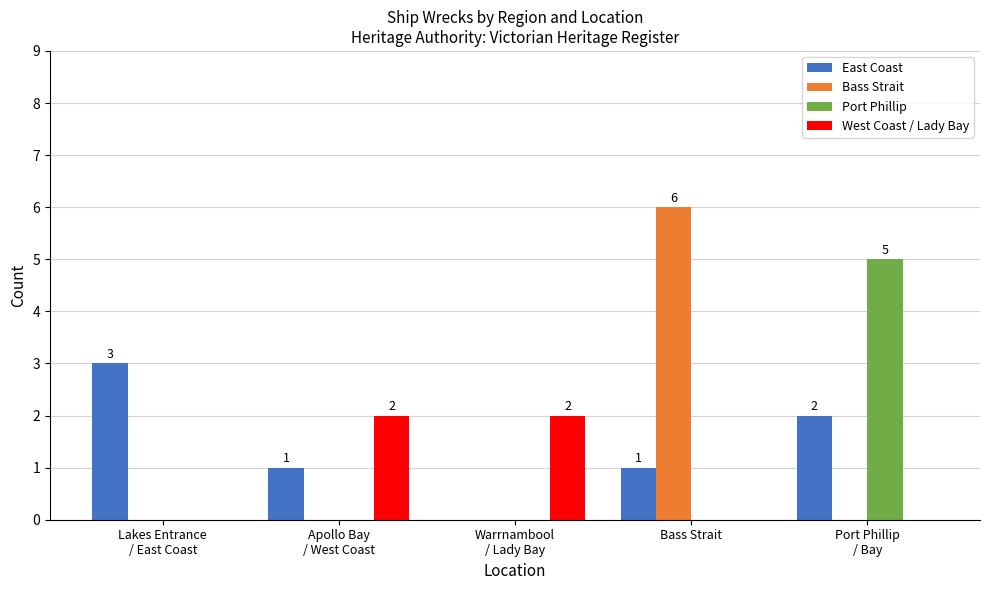

At which label does Bass Strait reach its peak?

Bass Strait